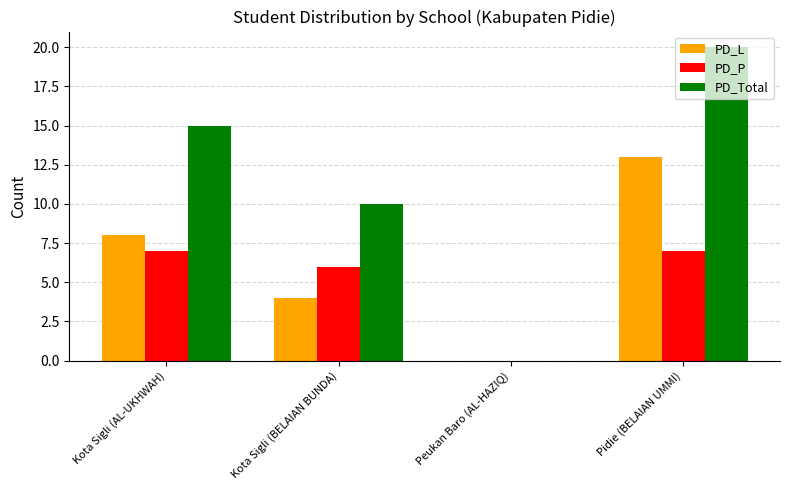

Is it true that PD_L equals 0 at Peukan Baro (AL-HAZIQ)?

True